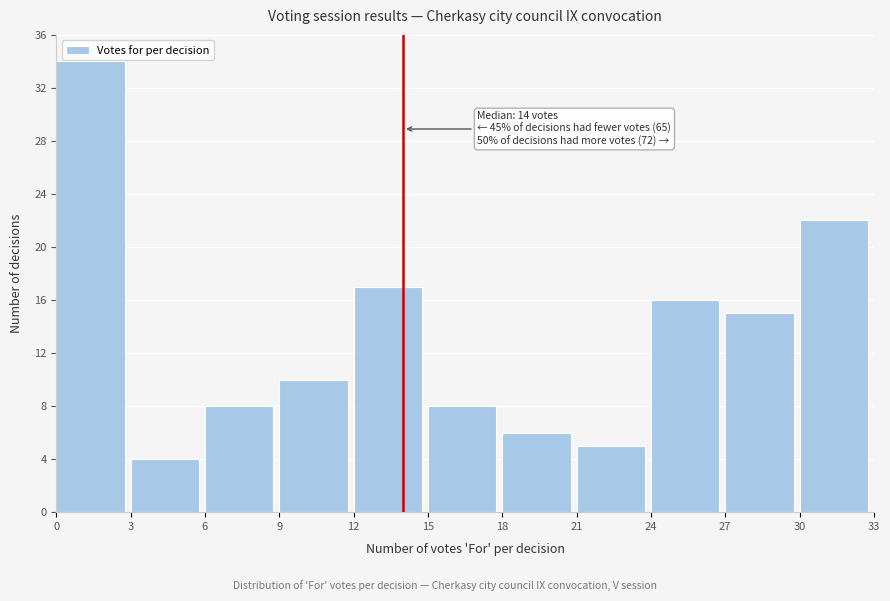

Over which range of the x-axis is the bar tallest?

0 to 3